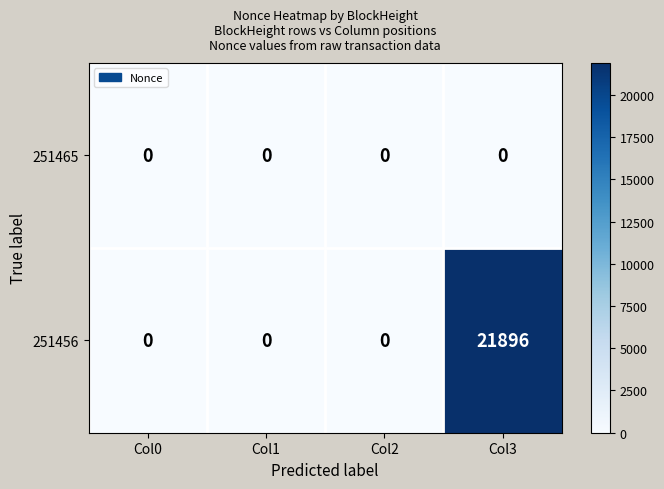

List the series in order of their peak value, lowest first.

251465, 251456